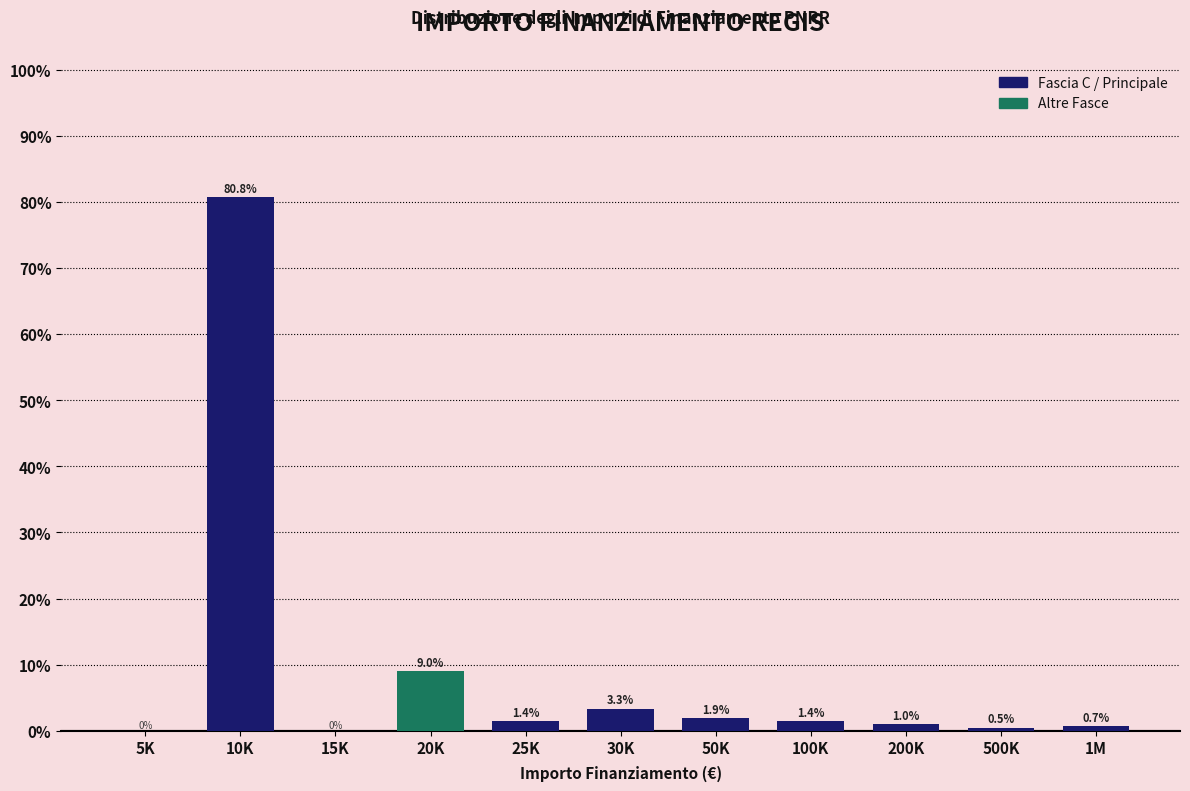

Reading right to left, transcribe all the data shown in this chart.

1M=0.7	500K=0.5	200K=1.0	100K=1.4	50K=1.9	30K=3.3	25K=1.4	20K=9.0	15K=0.0	10K=80.8	5K=0.0